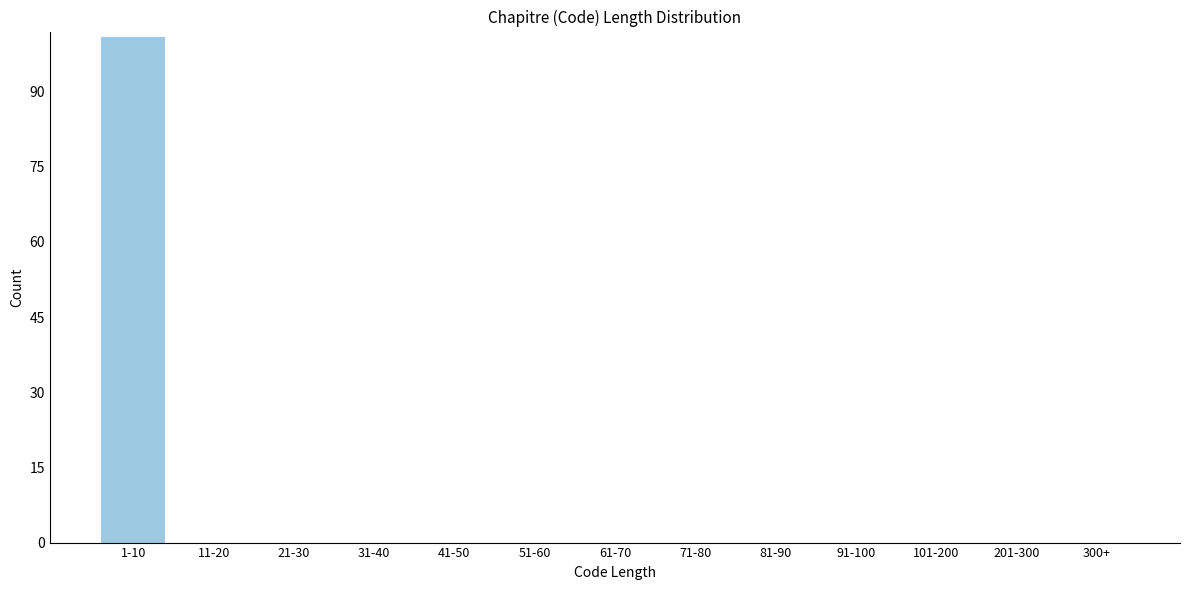

Reading left to right, what are all the values shown in this chart?

1-10=101	11-20=0	21-30=0	31-40=0	41-50=0	51-60=0	61-70=0	71-80=0	81-90=0	91-100=0	101-200=0	201-300=0	300+=0